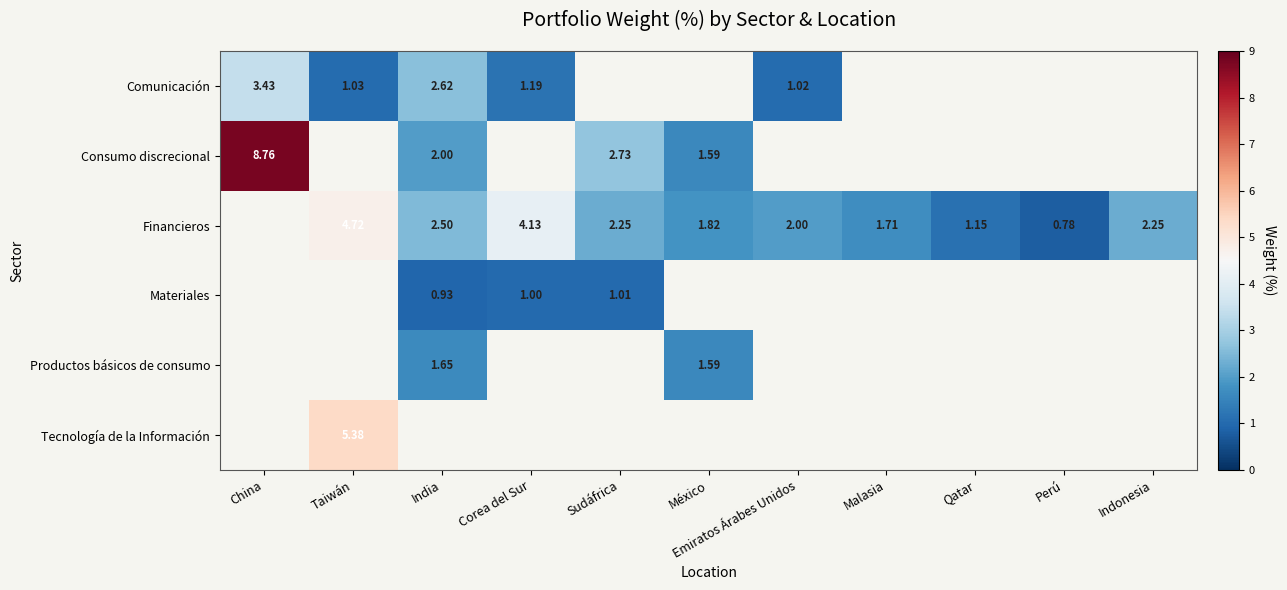

What is the difference between the maximum and minimum values in the Comunicación series?

2.4